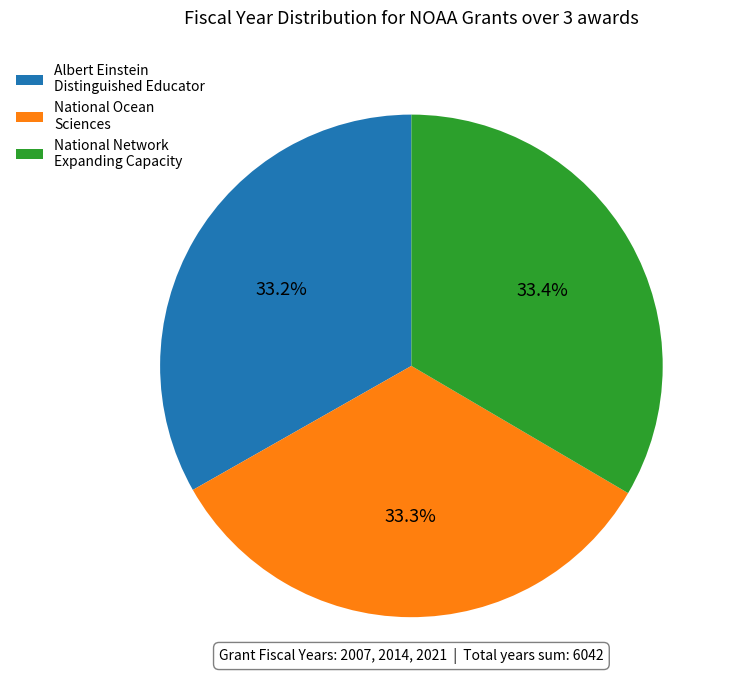

What portion of the pie excludes Albert Einstein Distinguished Educator?

66.8%